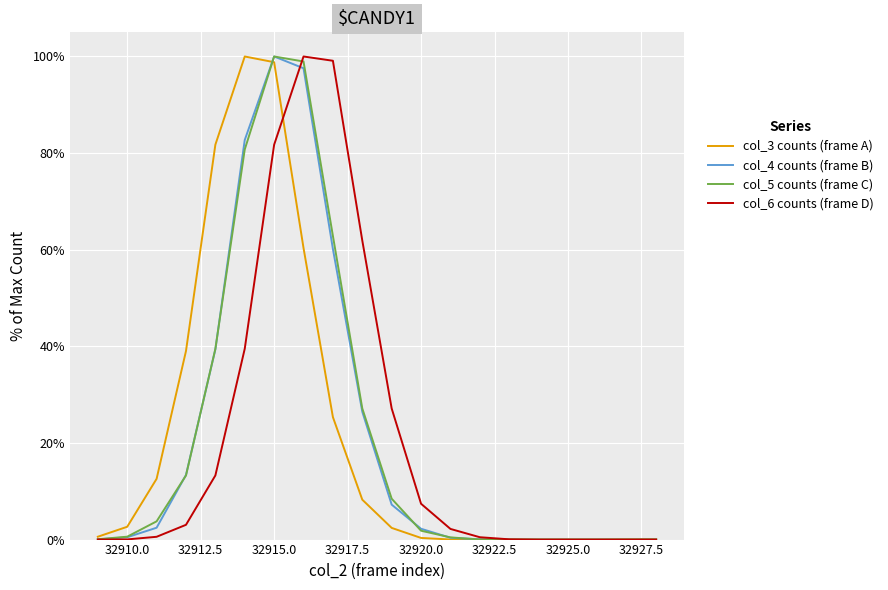

What are all the series names shown in the legend?

col_3 counts (frame A), col_4 counts (frame B), col_5 counts (frame C), col_6 counts (frame D)